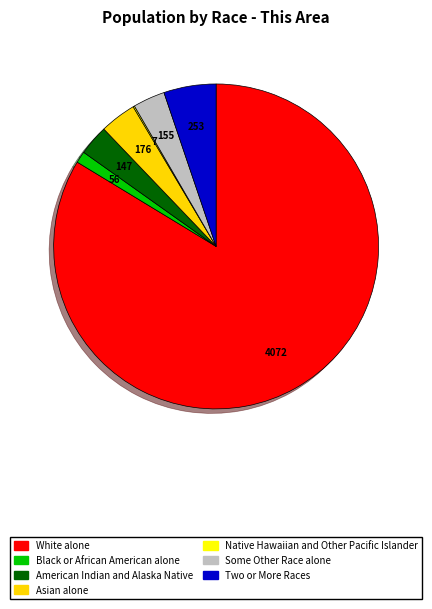

Does White alone represent more than half of the total?

Yes